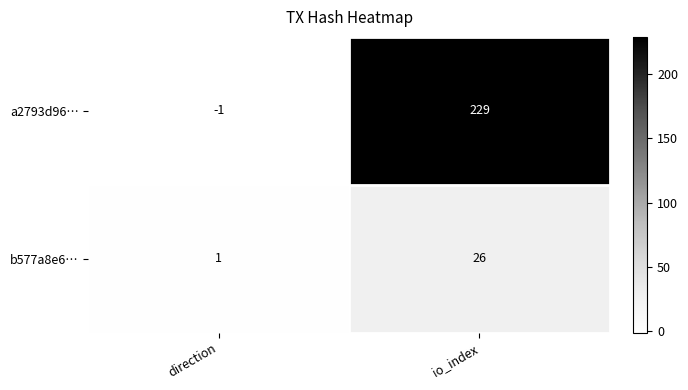

What is the sum of all b577a8e6… values?

27